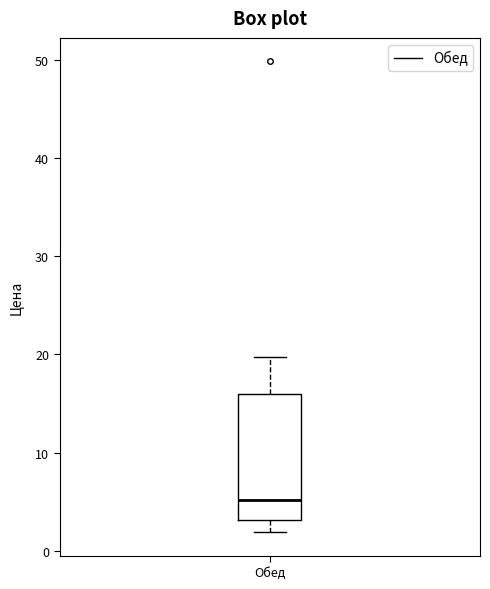

Where does the lower whisker of the box for Обед end on the y-axis? The values are not printed on the chart, so give them approximately, as read against the axis.

2